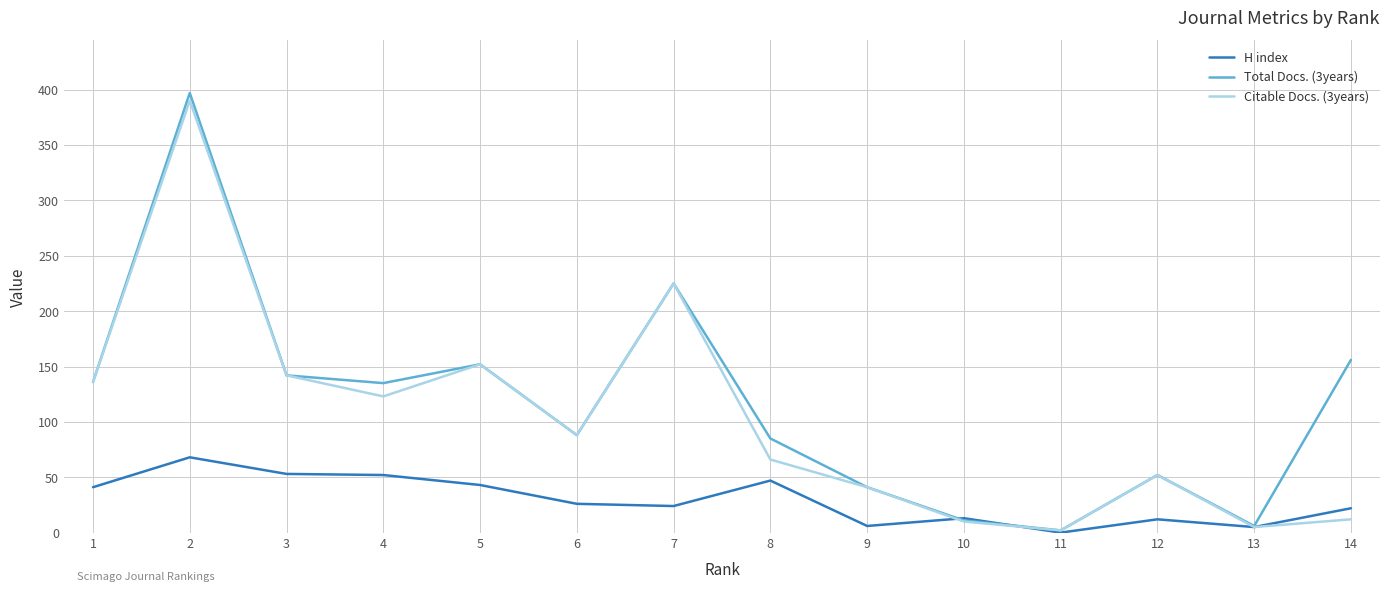

The value of Total Docs. (3years) at 14 is 156. True or false?

True